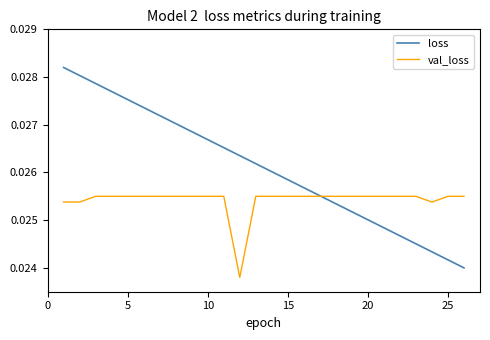

Rank the series by their maximum value, from highest to lowest.

loss, val_loss